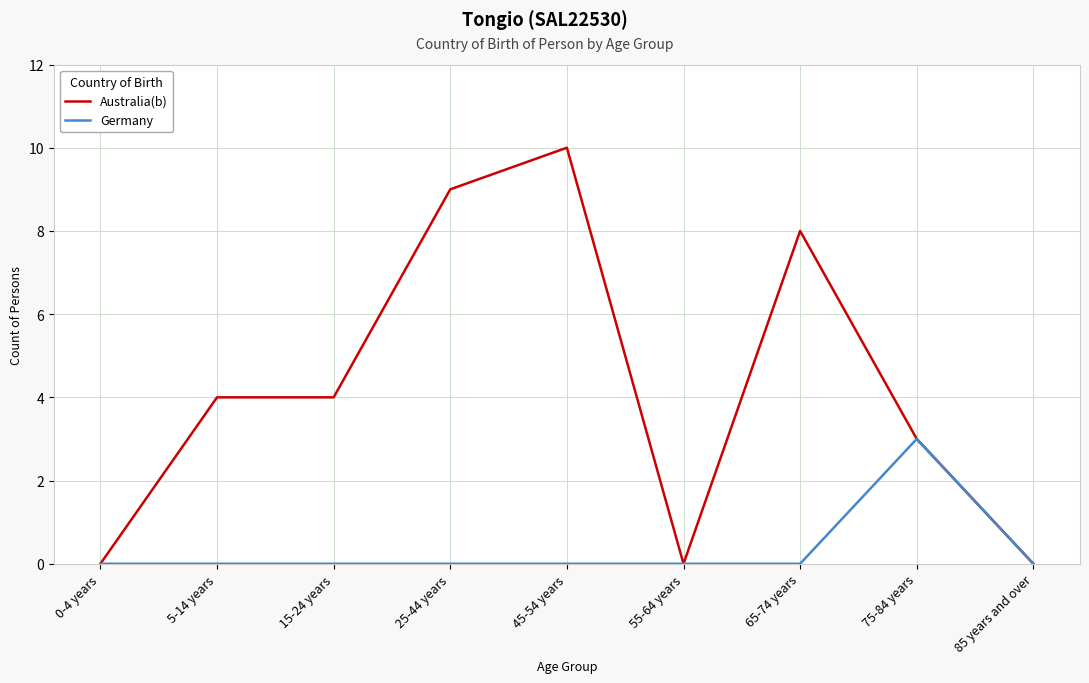

Which series has the widest spread of values?

Australia(b)